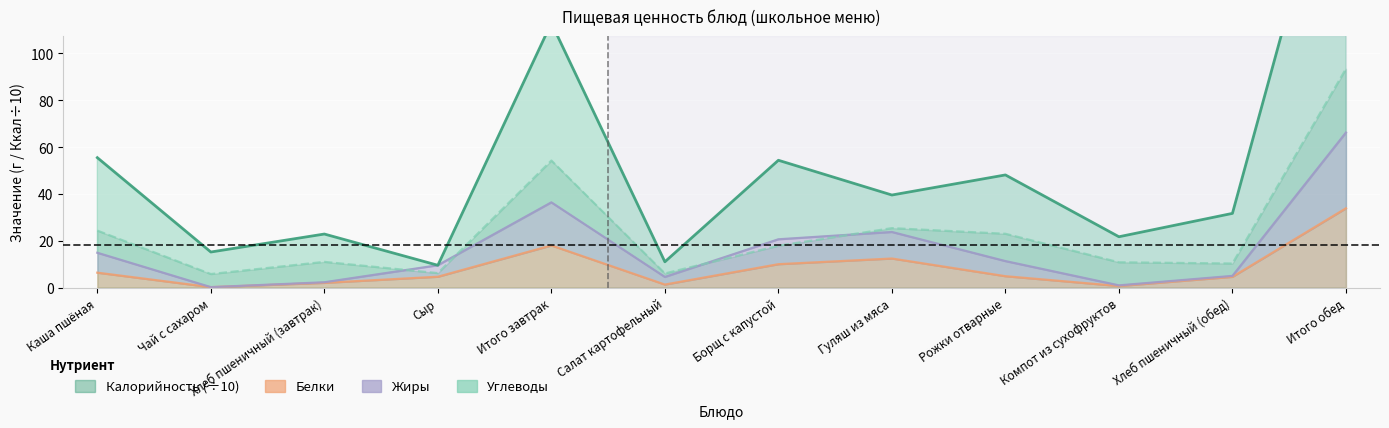

What position from the left is Гуляш из мяса?

8